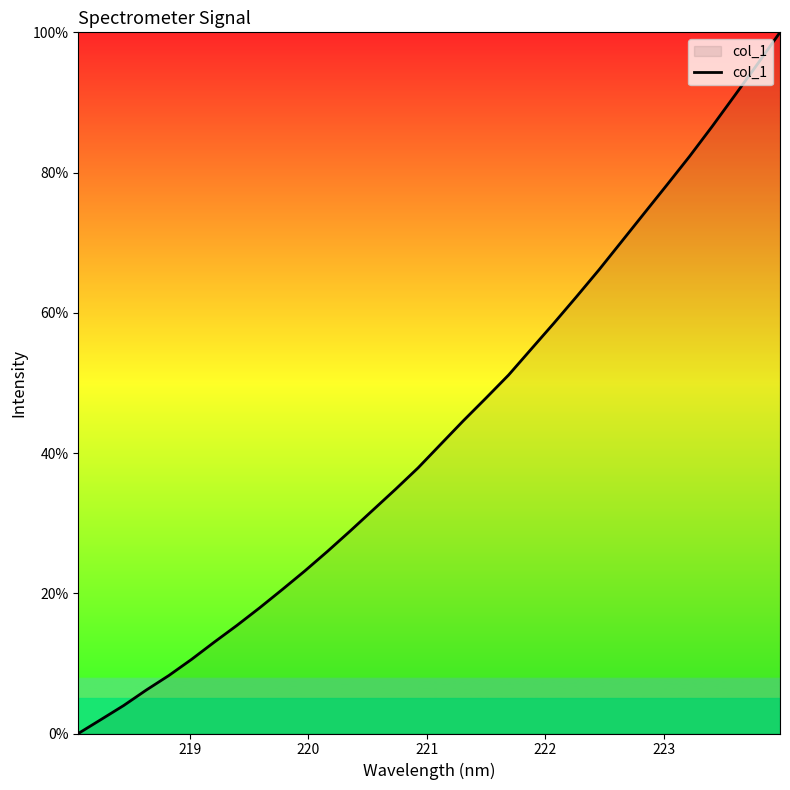

What is the greatest value displayed?

100.0